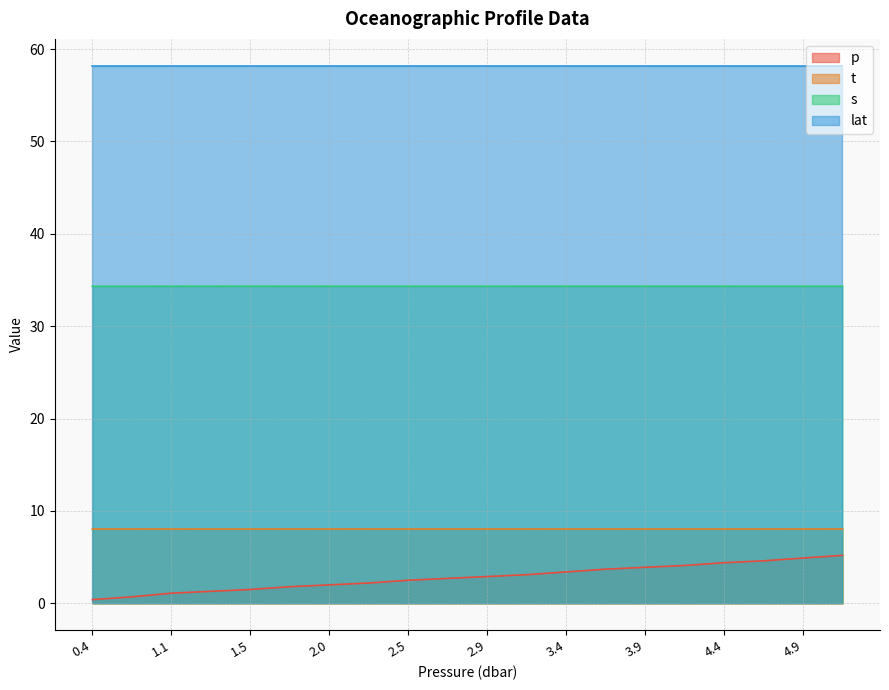

True or false: p and t cross at least once.

False